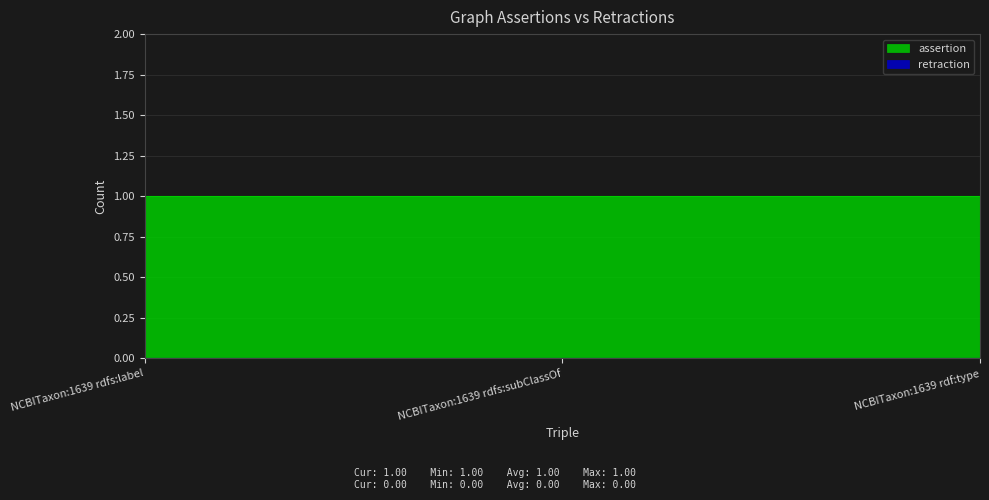

Is it true that assertion equals 2 at NCBITaxon:1639 rdfs:subClassOf?

False